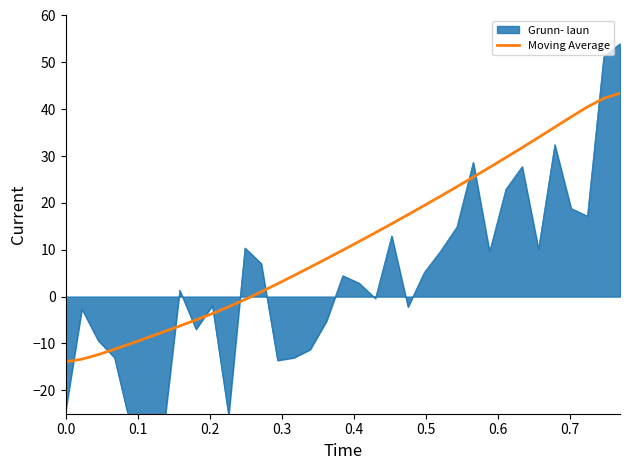

How many values are below 9?

17